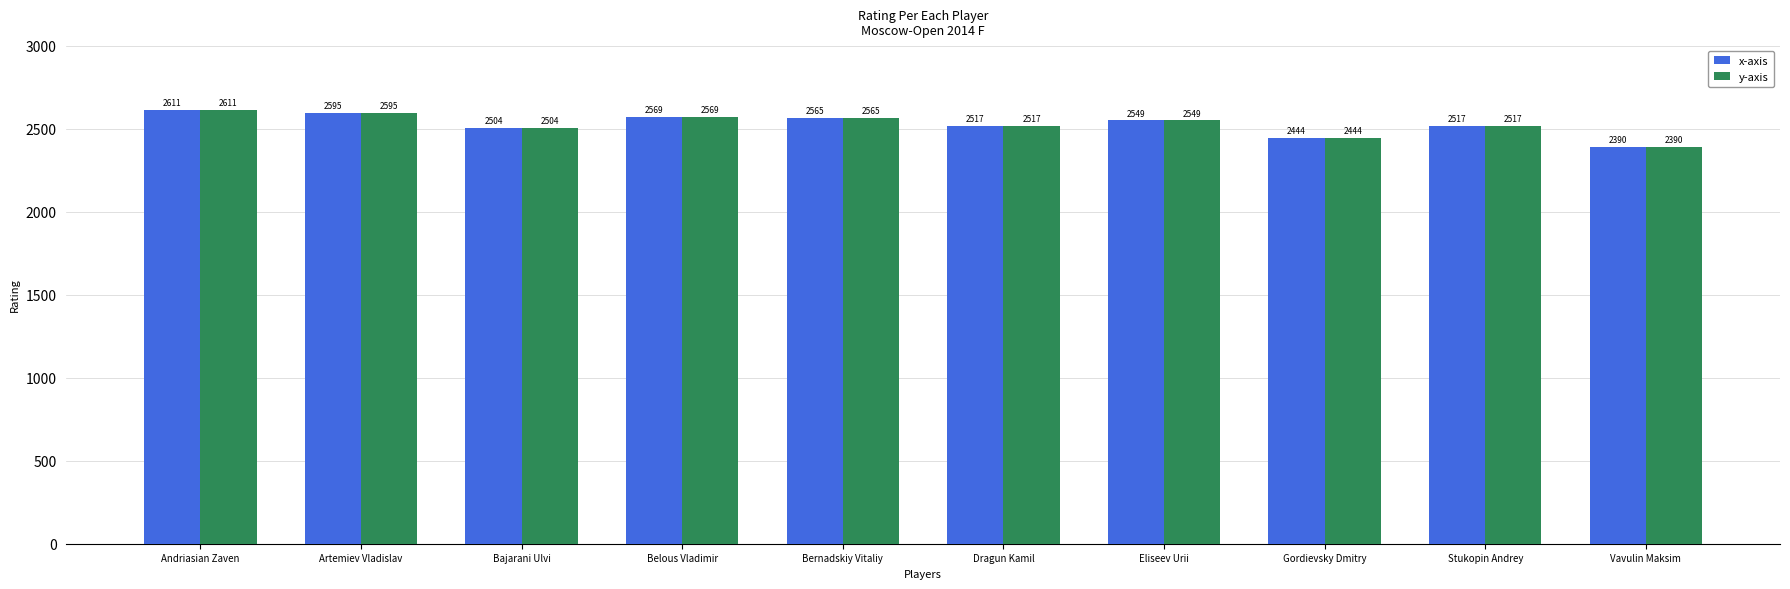

How many bars are there in each group?

2